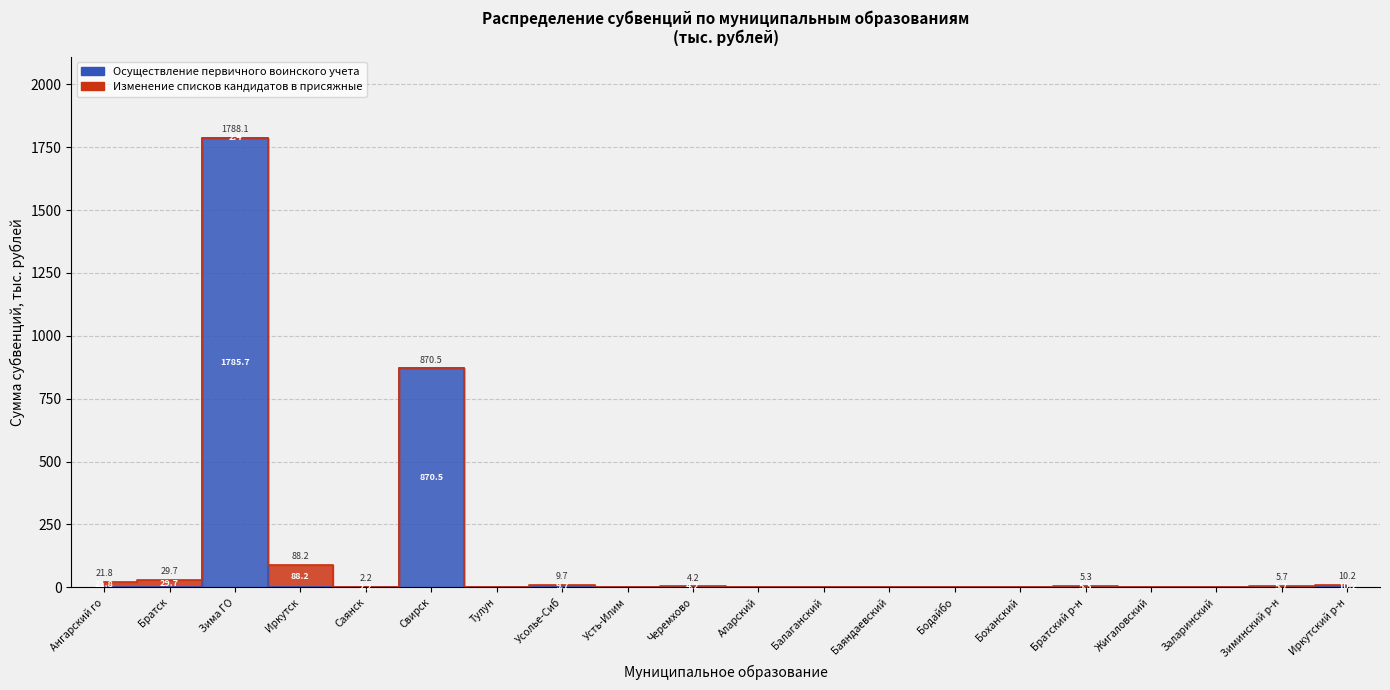

What is the difference between the second highest and second lowest values?

870.5